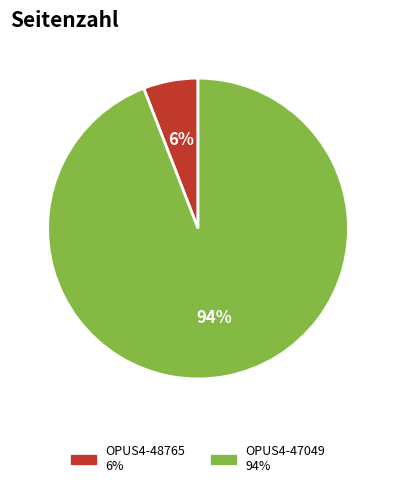

Does any single category account for the majority?

Yes